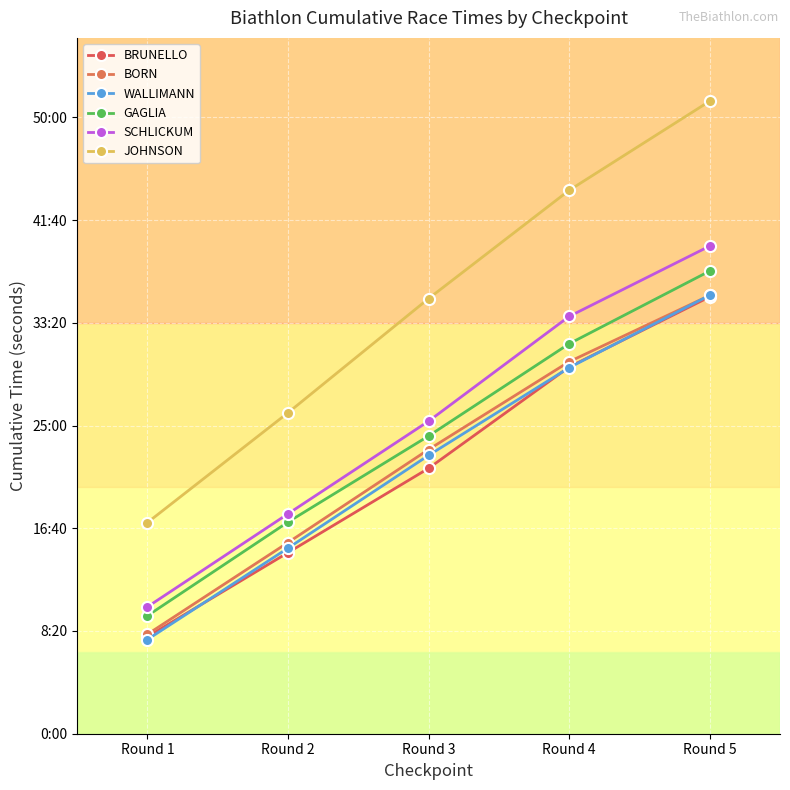

At which category is the sum across all series the highest?

Round 5